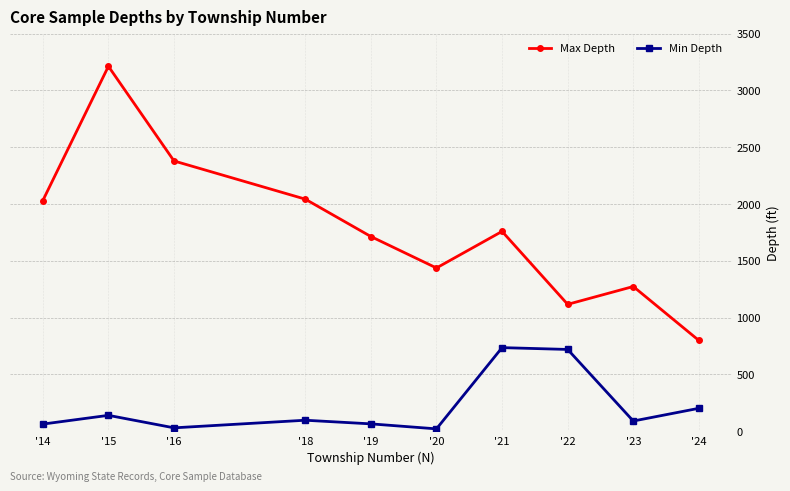

At which category does the chart reach its peak across all series?

'15